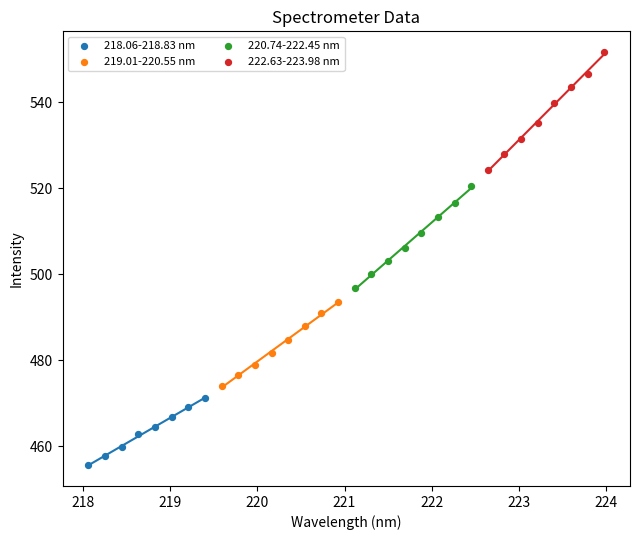

Which series reaches the minimum Y coordinate?

218.06-218.83 nm